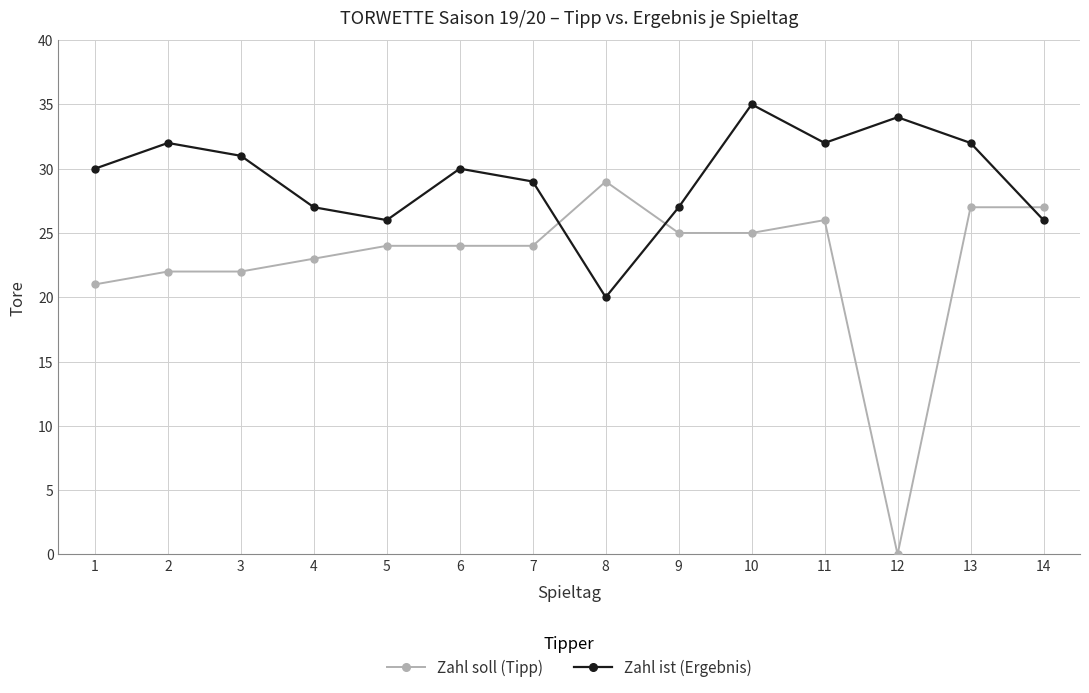

What are all the series names shown in the legend?

Zahl soll (Tipp), Zahl ist (Ergebnis)